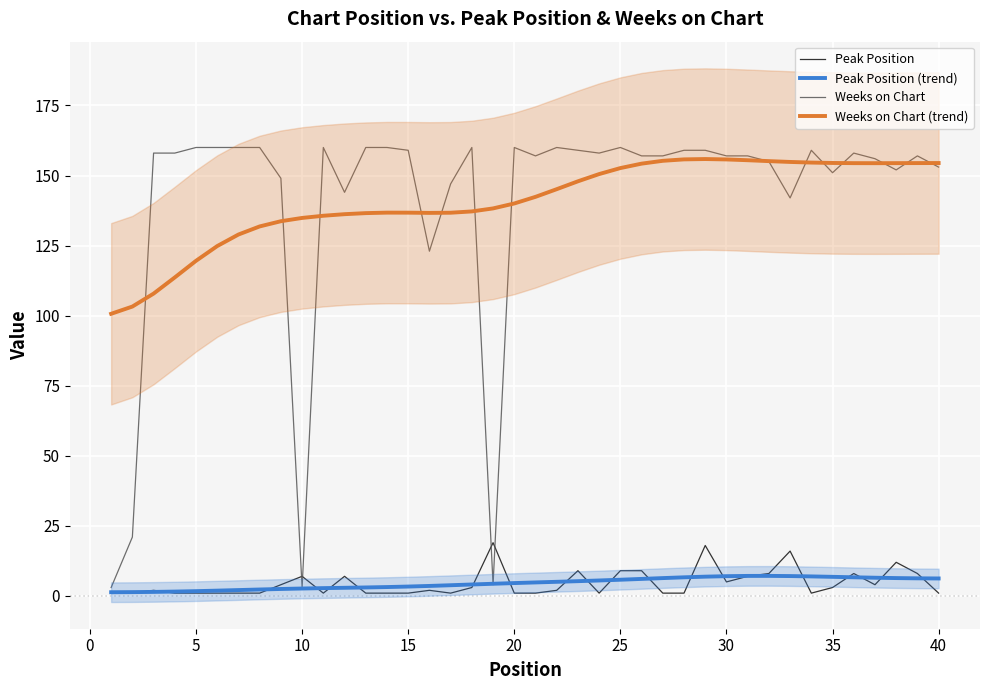

What are all the series names shown in the legend?

Peak Position, Peak Position (trend), Weeks on Chart, Weeks on Chart (trend)